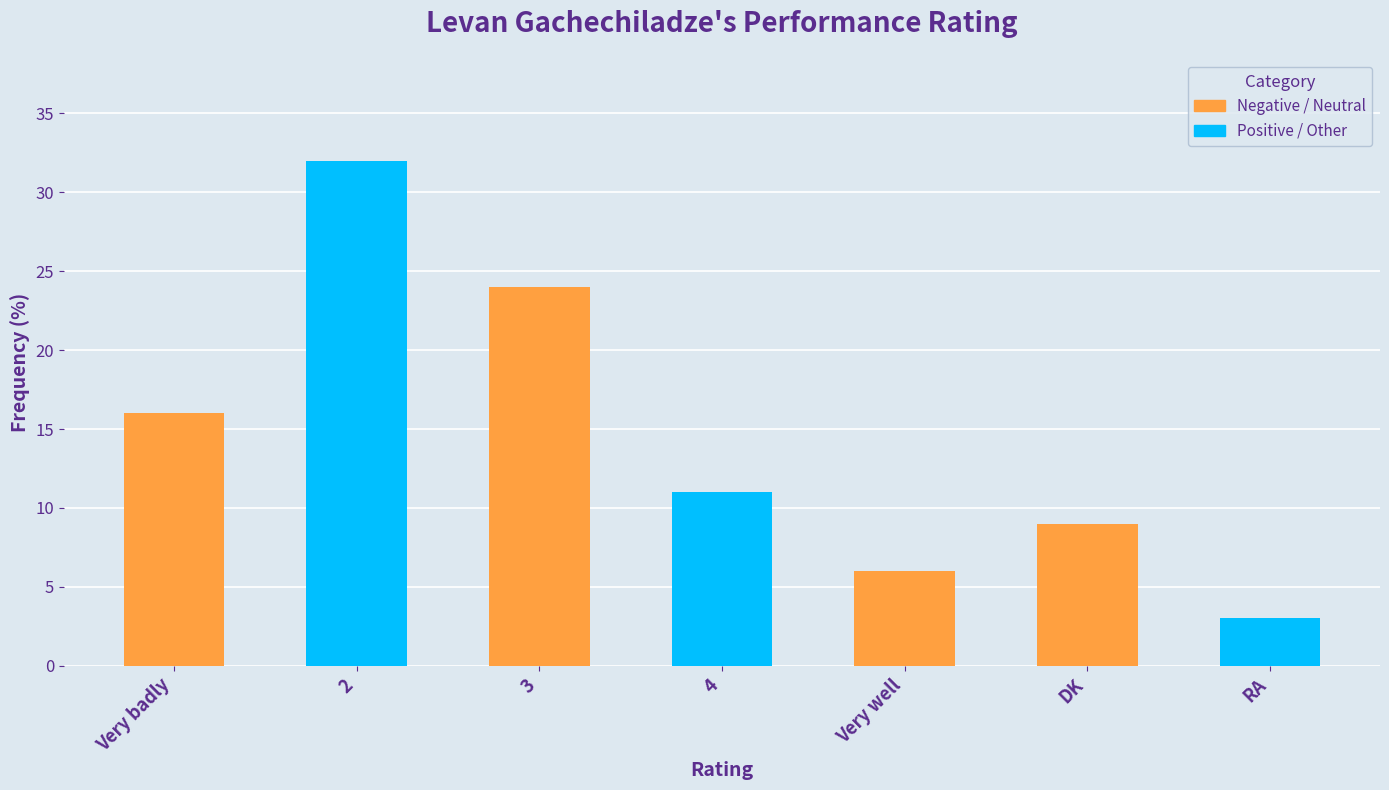

Between 4 and 2, which is larger?

2